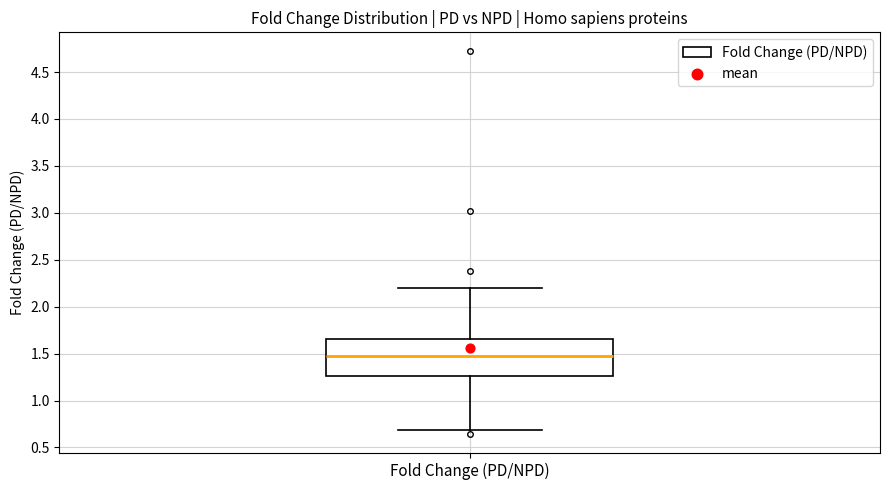

Read this box plot against the y-axis: the position of the median line, the range covered by the box, and the ends of both whiskers. The values are not printed on the chart, so give them approximately, as read against the axis.

median 1.50, box 1.25 to 1.65, whiskers 0.70 to 2.20